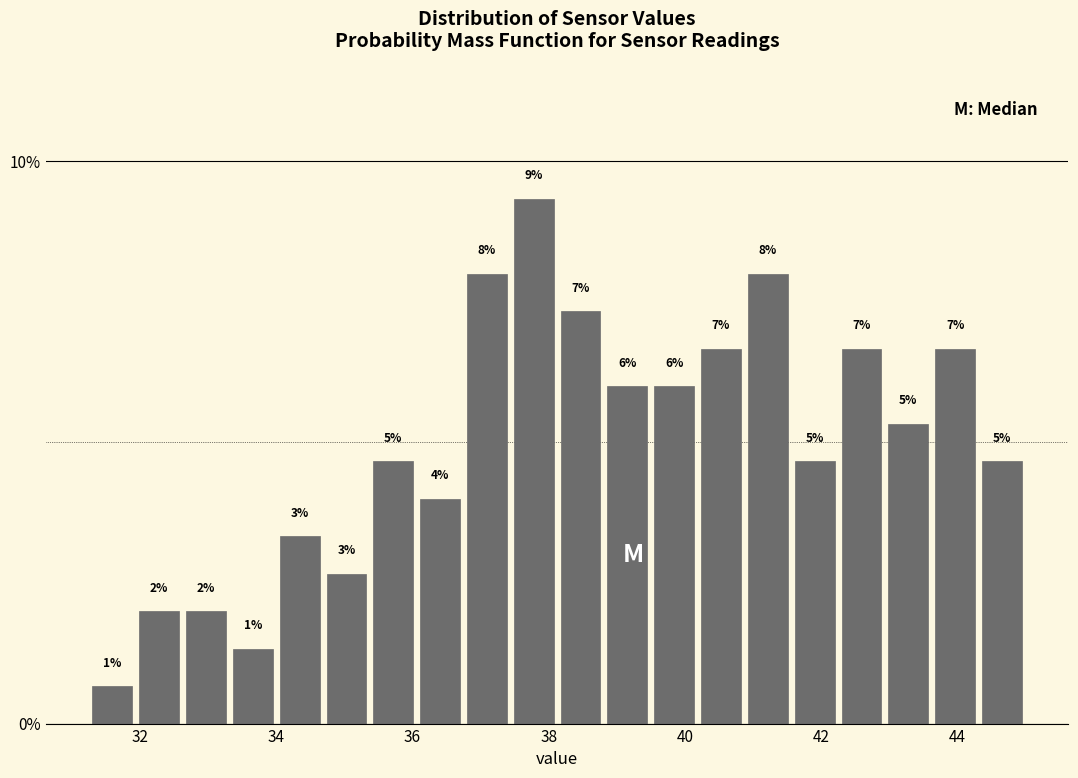

Read against the x-axis, roughly where is the centre of the tallest bar?

37.8